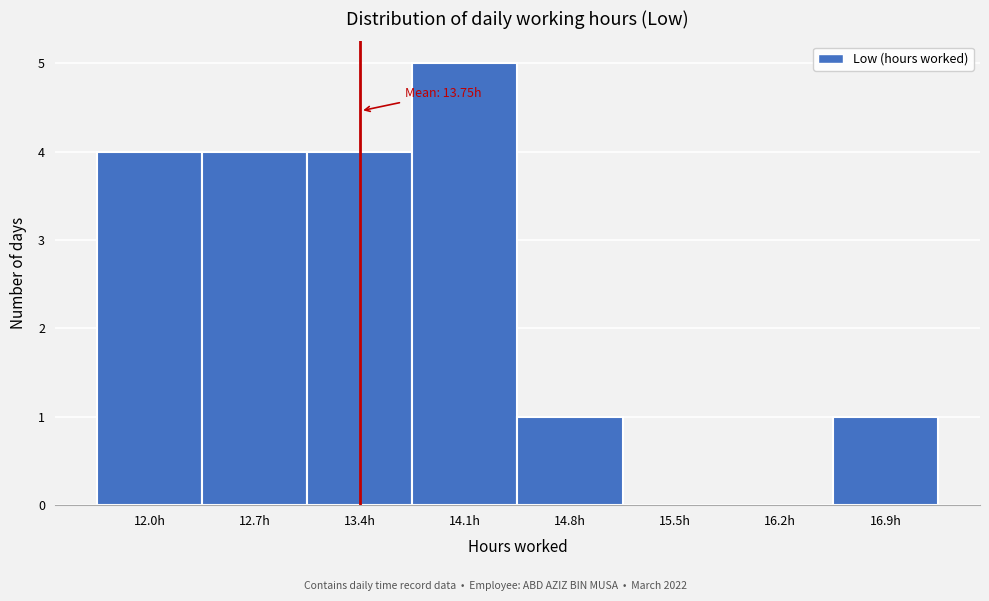

Reading left to right, transcribe all the data shown in this chart.

12.0h=4	12.7h=4	13.4h=4	14.1h=5	14.8h=1	15.5h=0	16.2h=0	16.9h=1